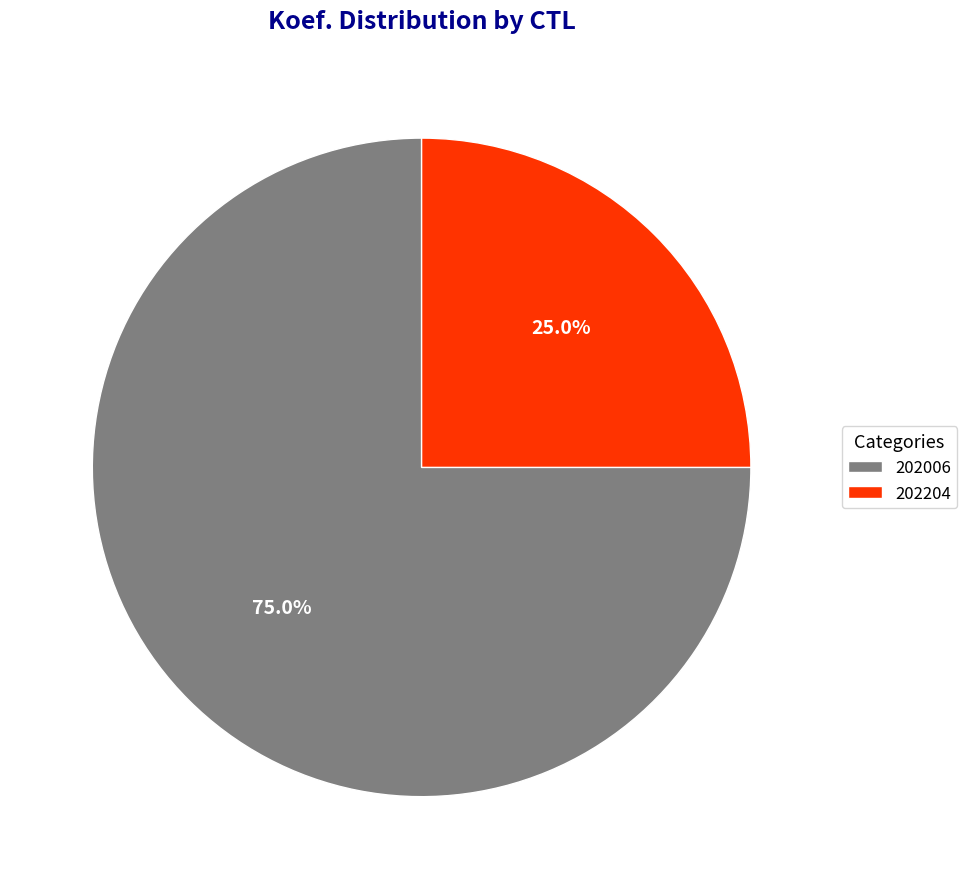

Which slice is the smallest?

202204